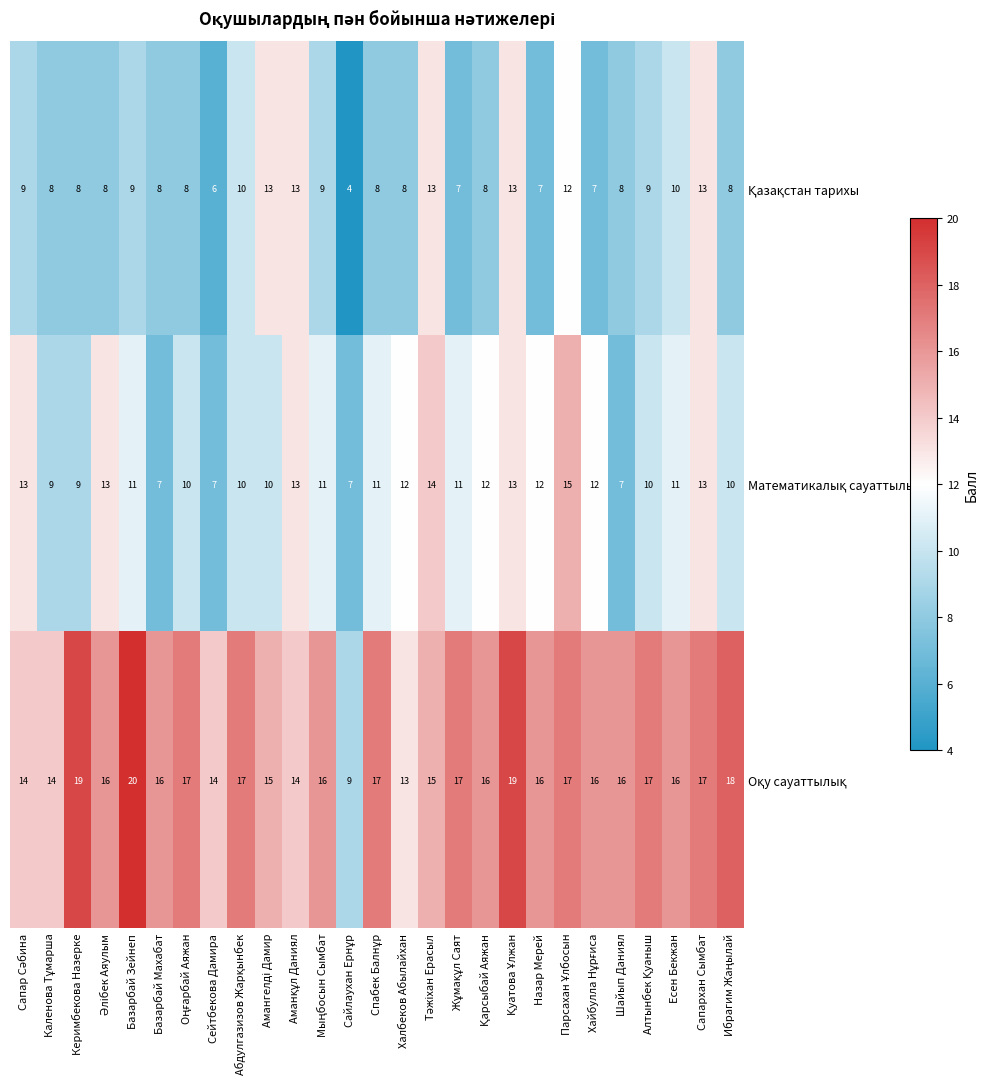

Which label corresponds to the largest value in the chart?

Базарбай Зейнеп